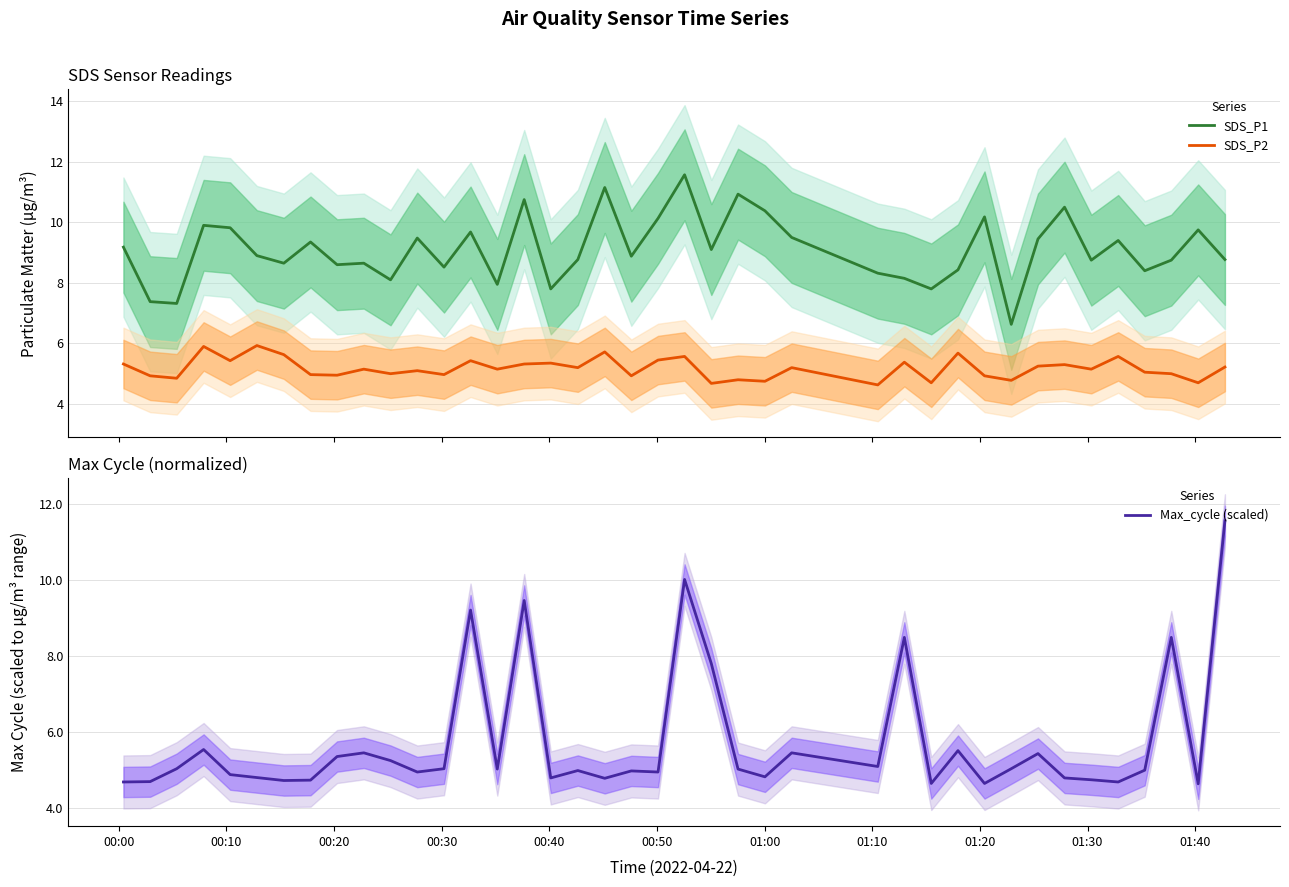

What is the maximum value for SDS_P1?

11.6